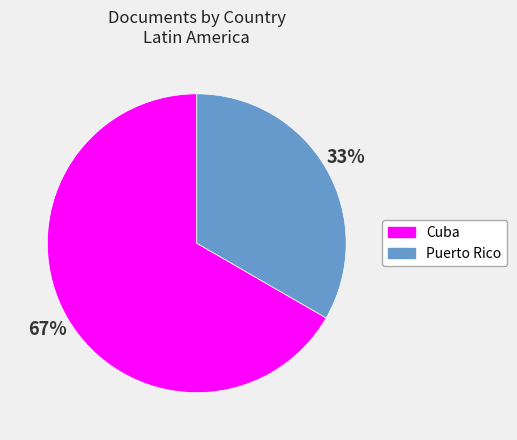

Rank the categories by value from highest to lowest.

Cuba, Puerto Rico